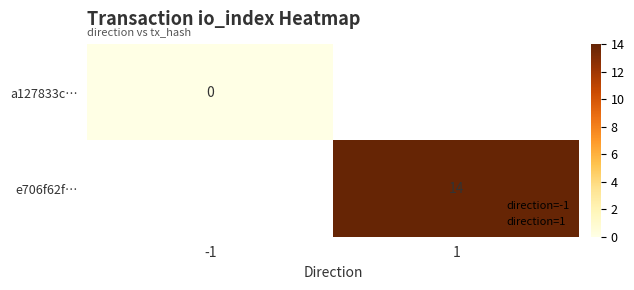

Which category has the highest value in the a127833c… series?

-1